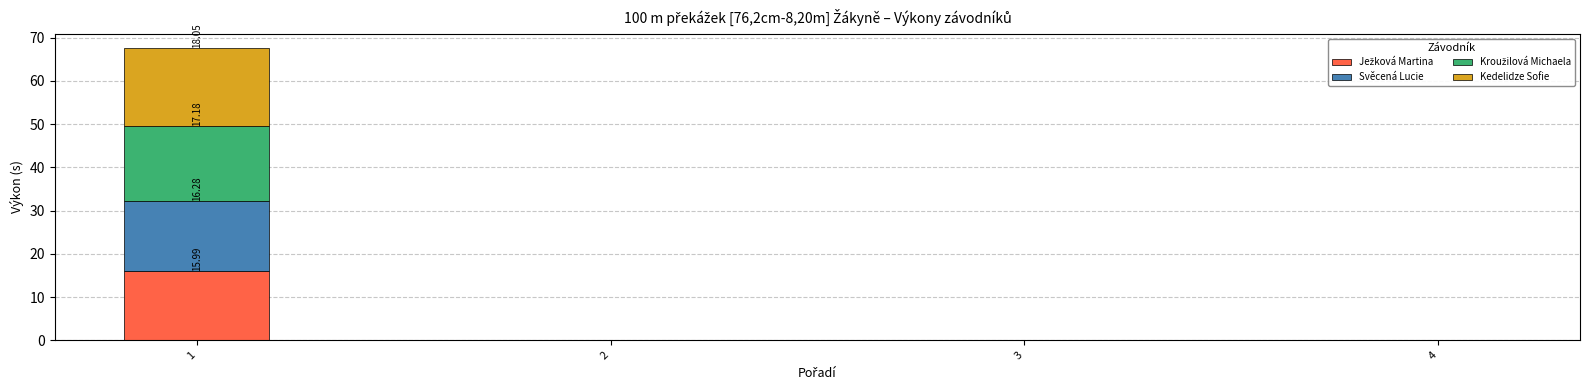

What is the total value across all series at 1?

67.5